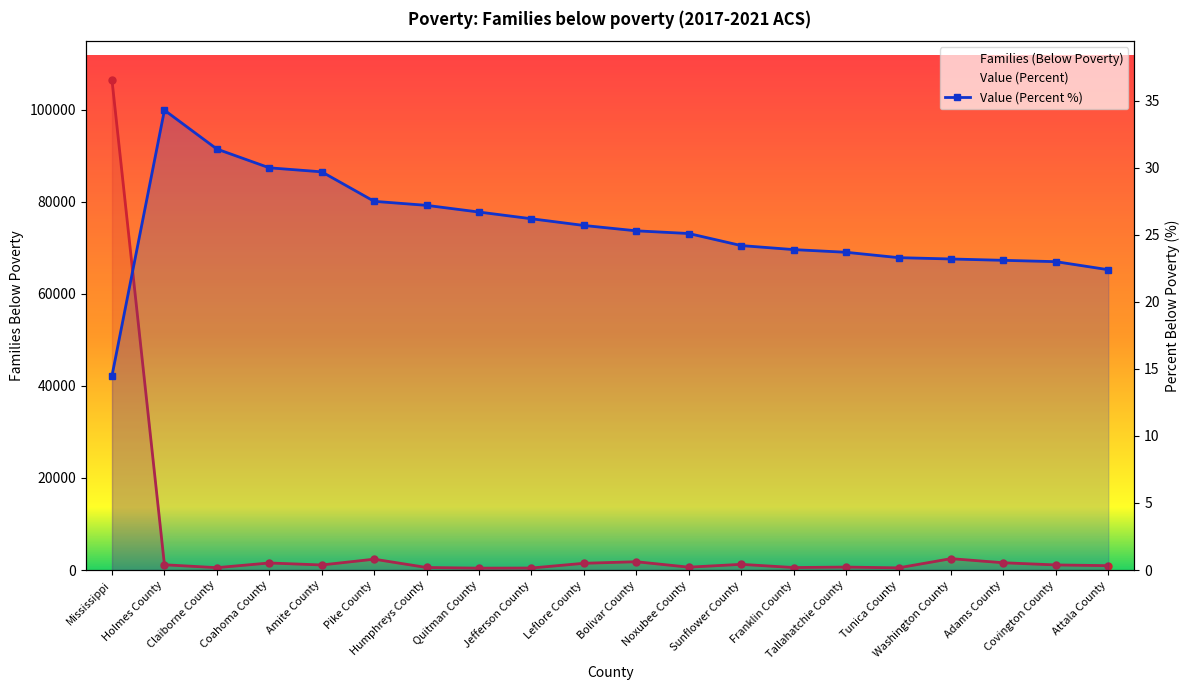

True or false: Families (Below Poverty) and Value (Percent) cross at least once.

False